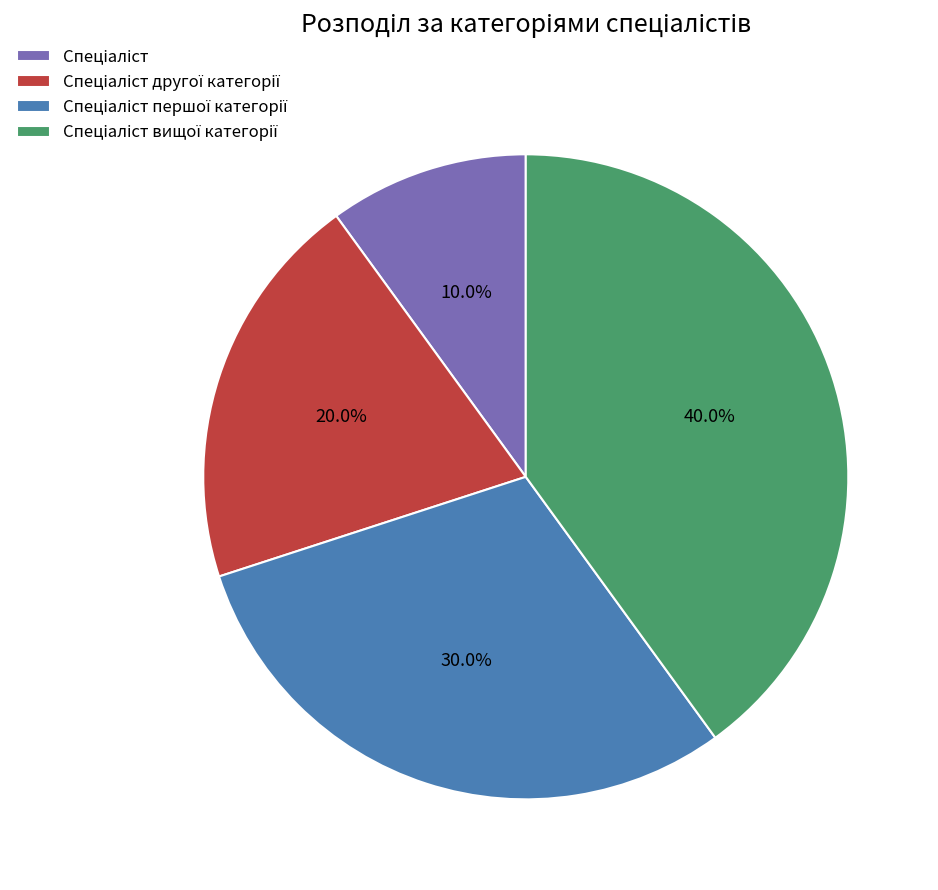

Does any single category account for the majority?

No